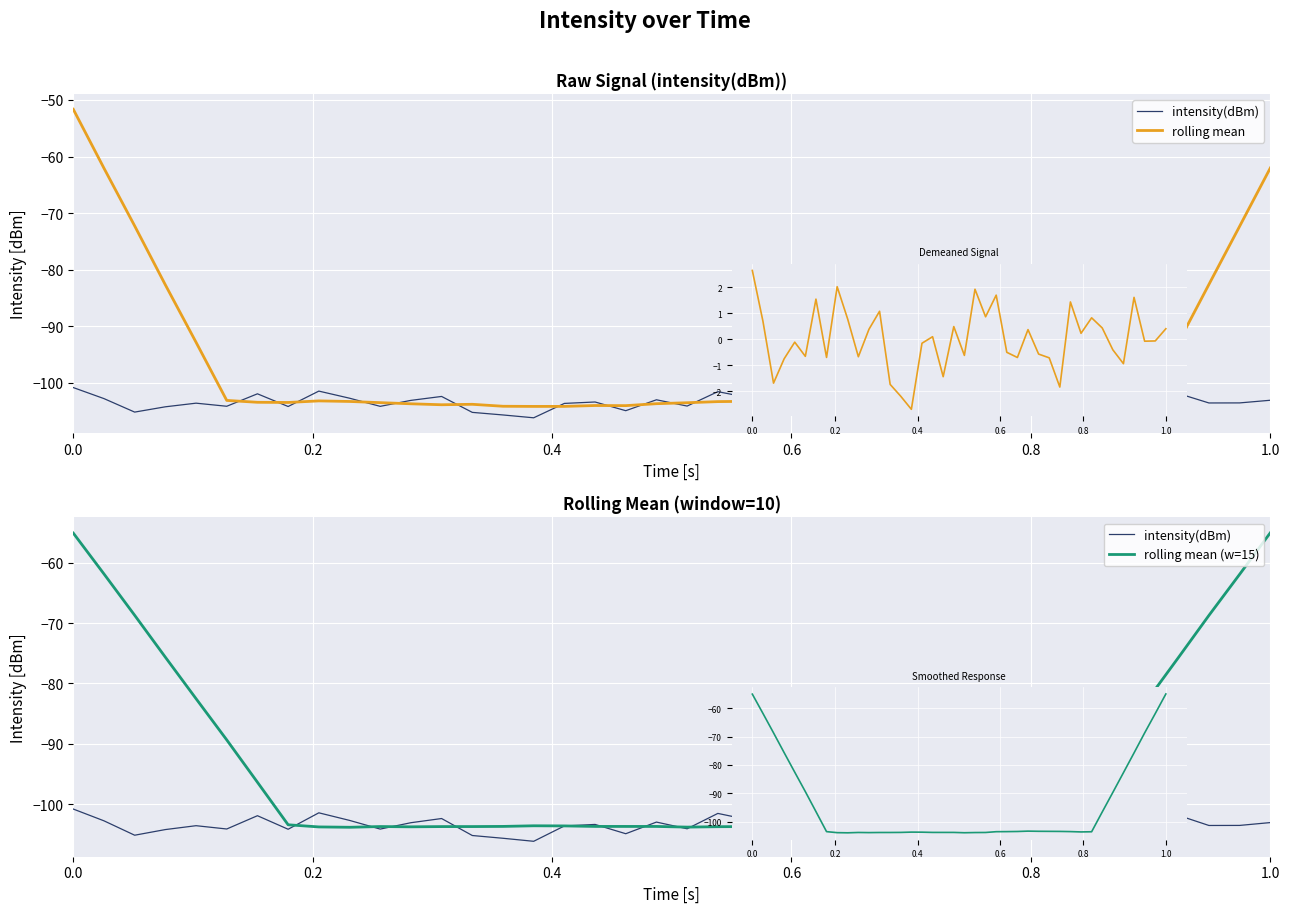

How many categories are shown in the chart?

40